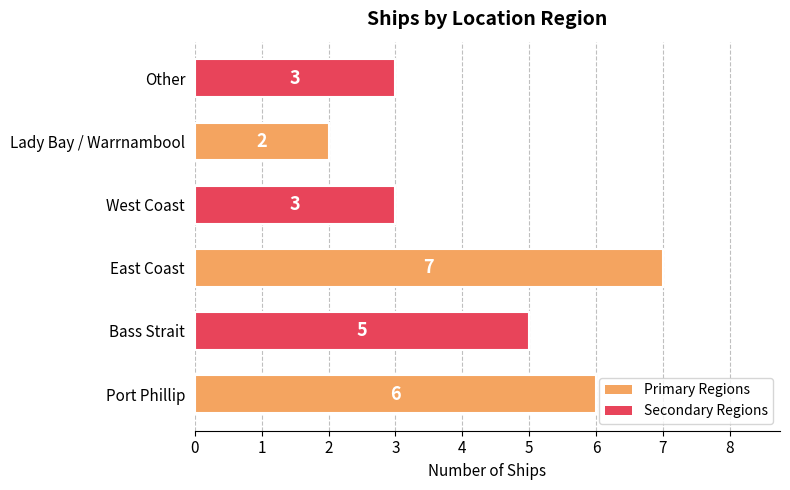

What is the average value?

4